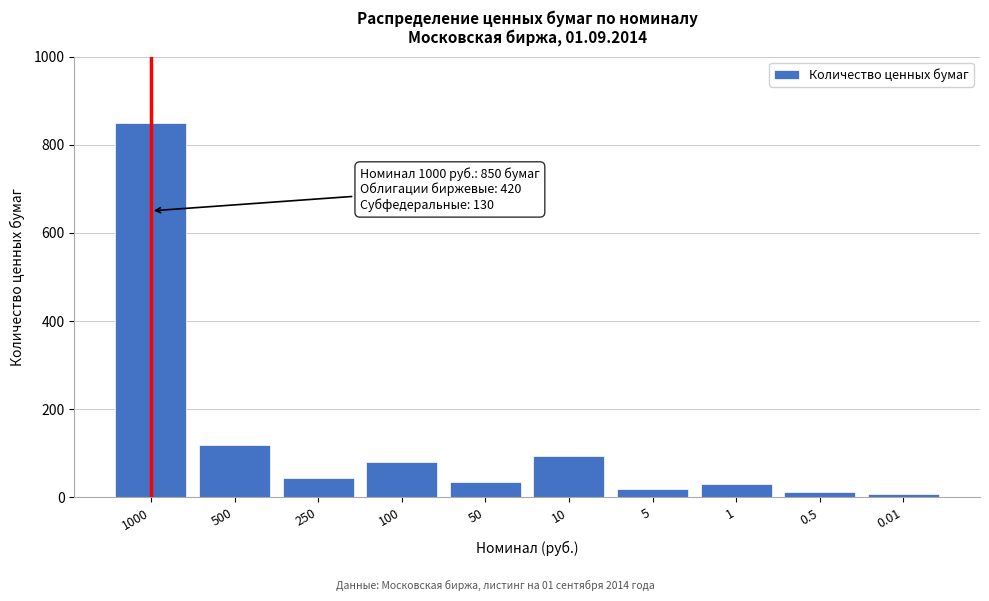

Reading right to left, what are all the values shown in this chart?

8	12	30	20	95	35	80	45	120	850